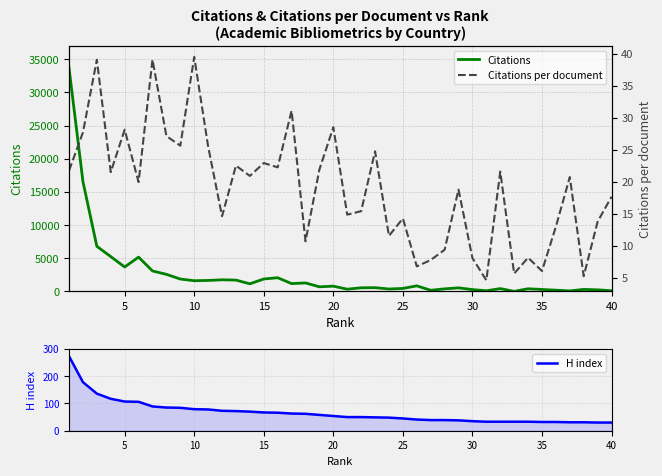

Which series has the largest total across all categories?

Citations